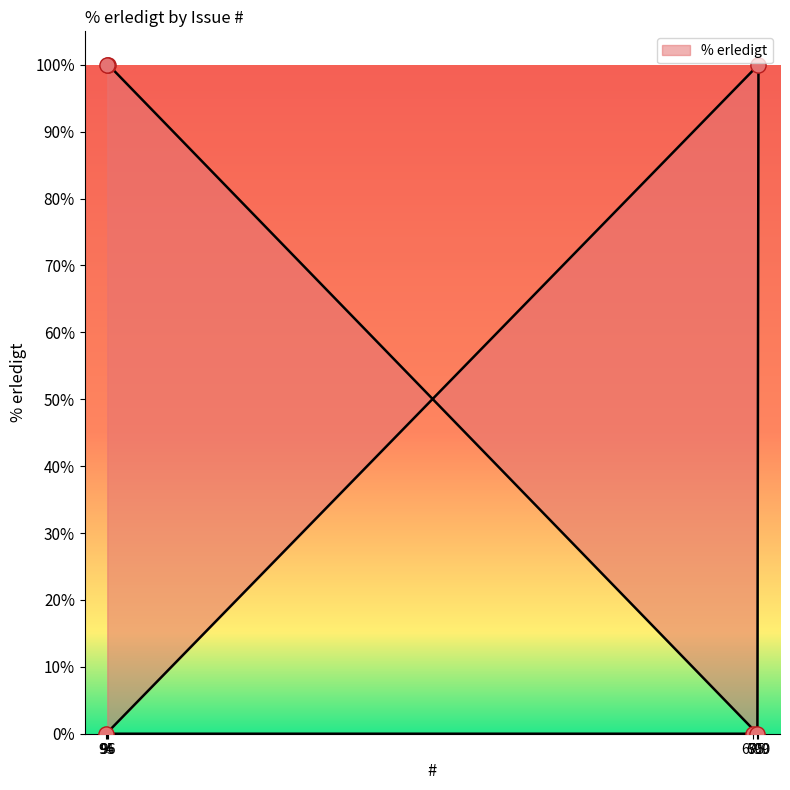

Between 695 and 700, which is larger?

700